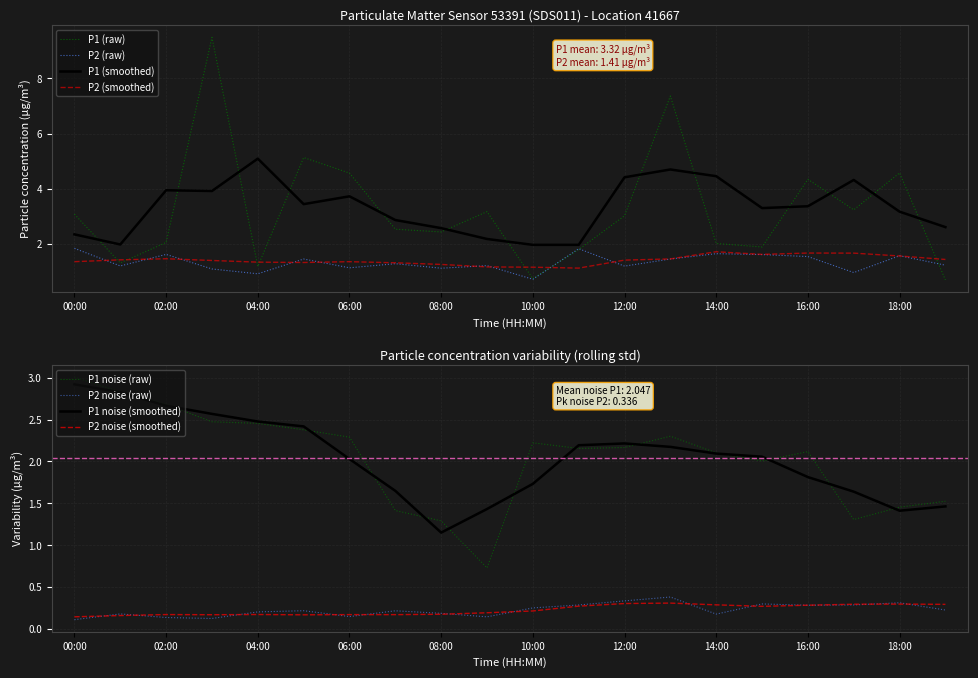

True or false: P2 and P1 intersect in this chart.

False